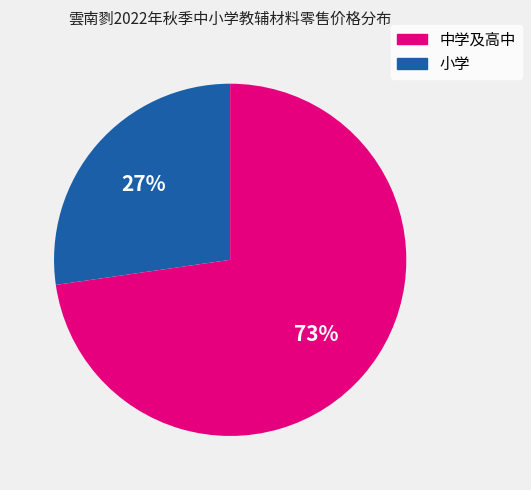

To the nearest percent, what is the average slice percentage?

50%